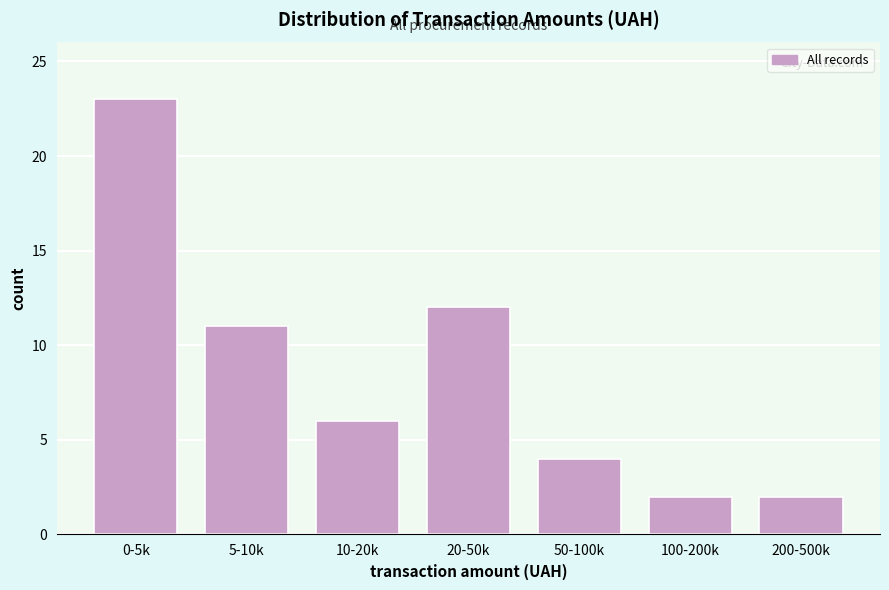

Reading left to right, transcribe all the data shown in this chart.

23	11	6	12	4	2	2